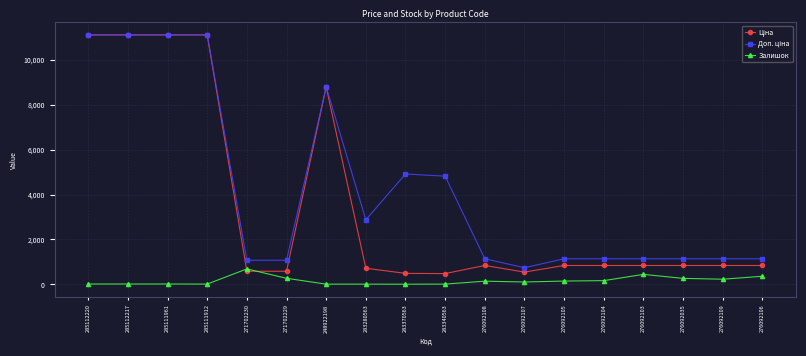

What is the greatest value displayed?

11113.6